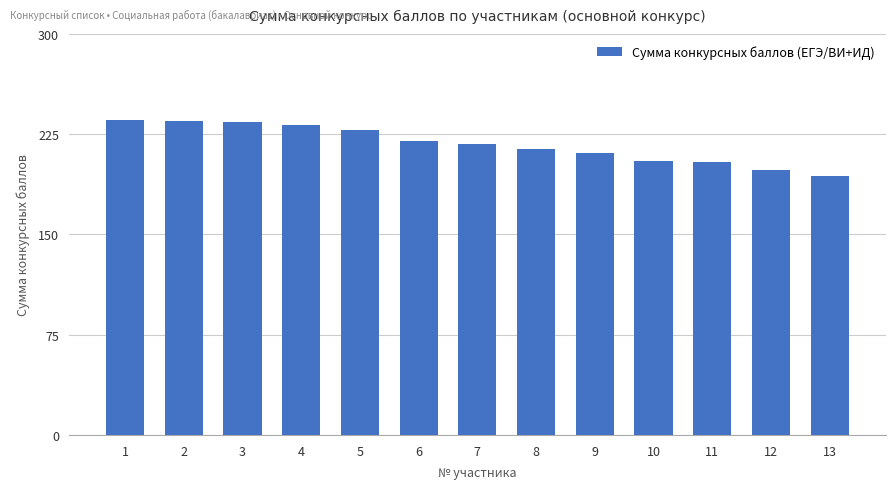

What is the change in value from 1 to 11?

-32